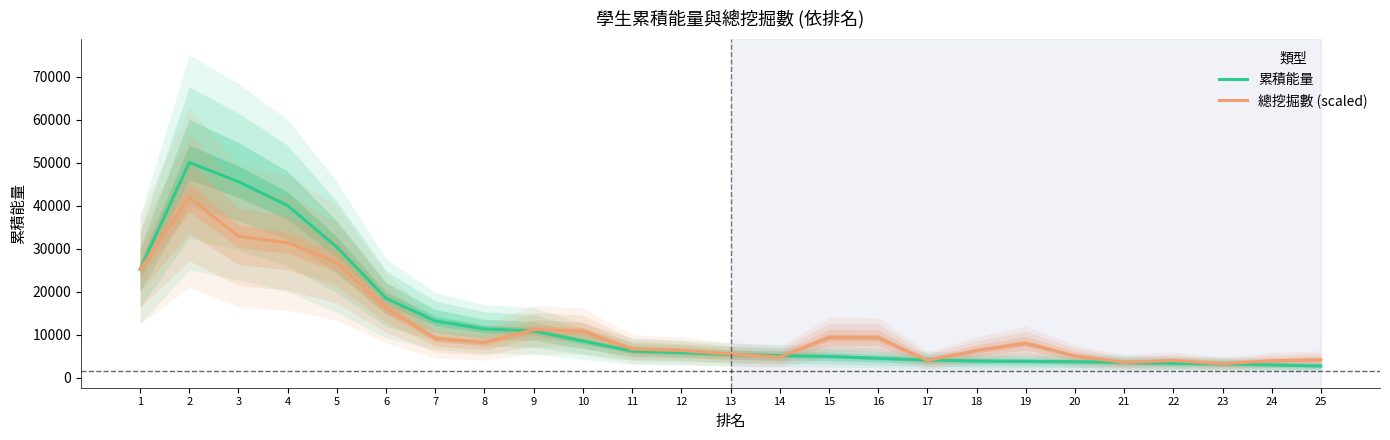

Where do 累積能量 and 總挖掘數 (scaled) first cross each other?

8 and 9